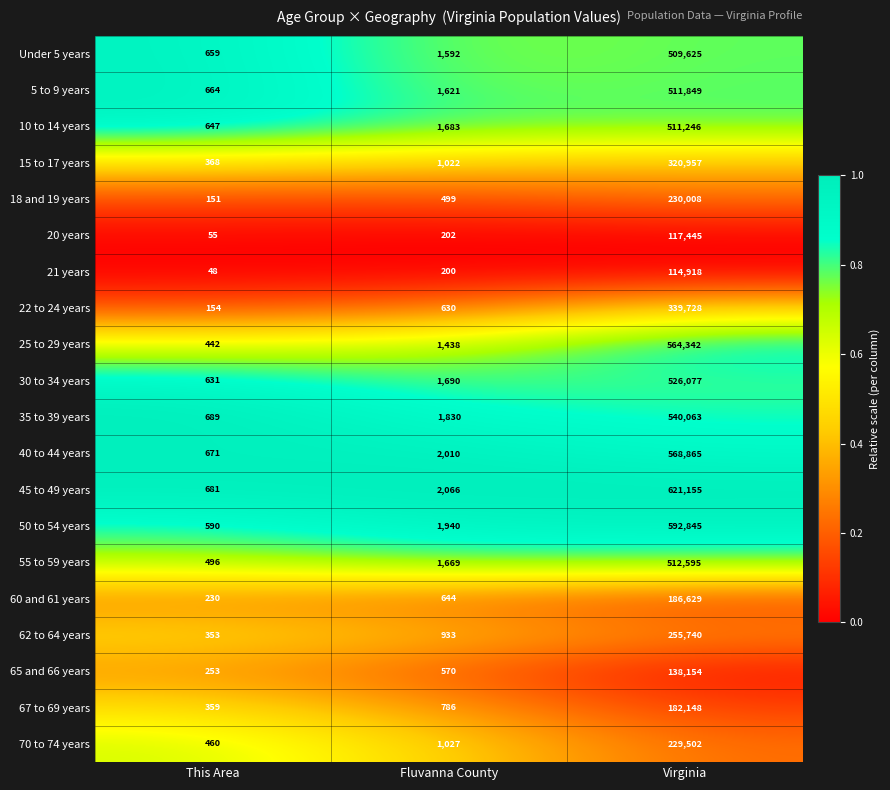

Which label corresponds to the largest value in the chart?

Virginia